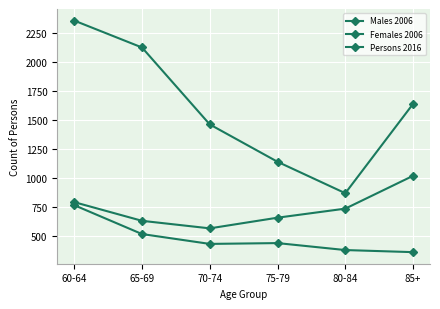

What is the label of the 2nd point from the right?

80-84